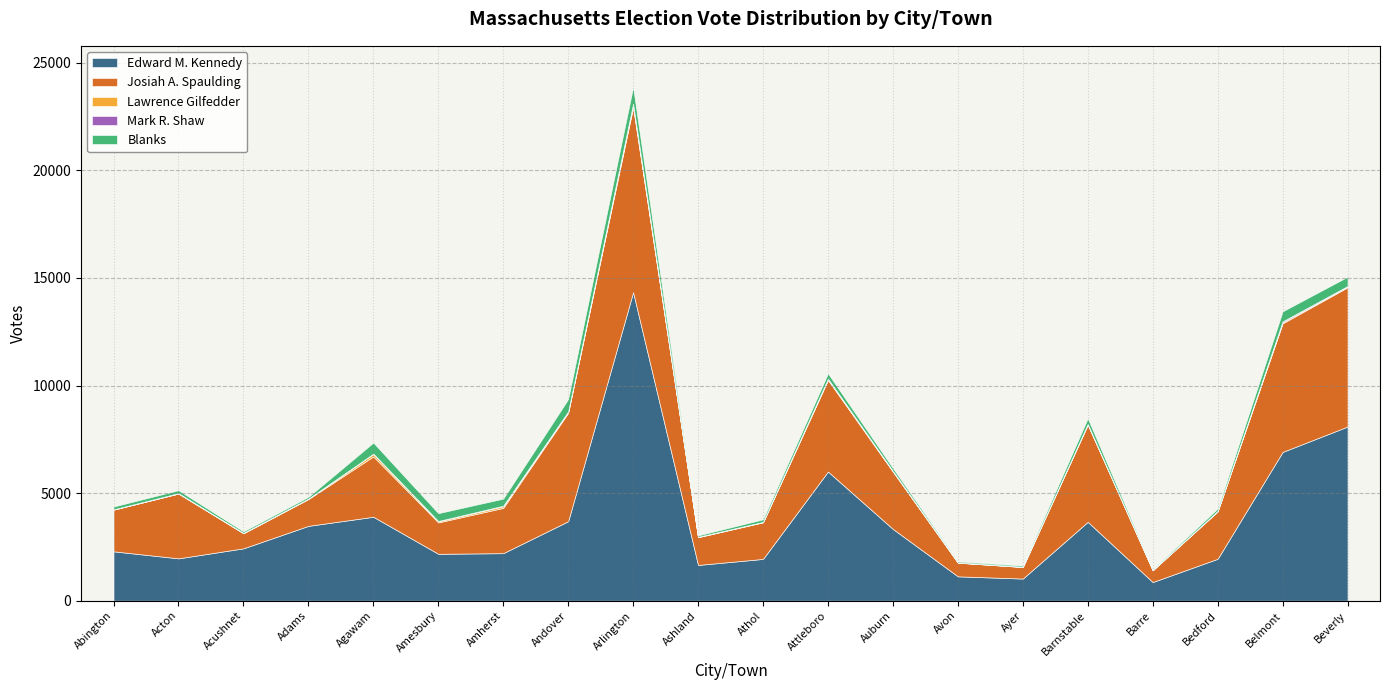

Which series has the largest range (max minus min)?

Edward M. Kennedy